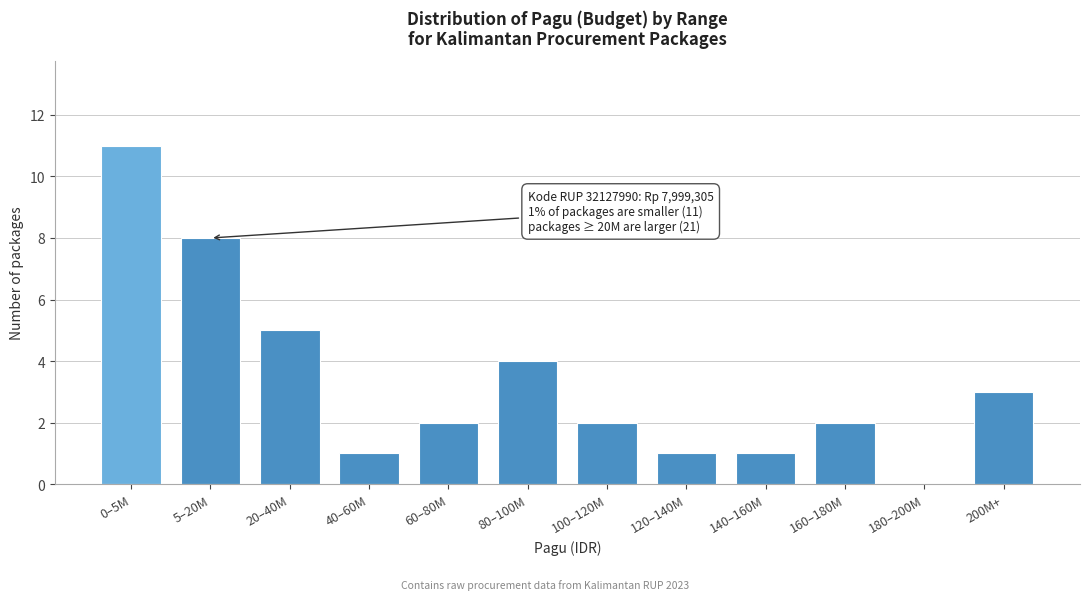

Reading left to right, extract all data points from this chart.

0–5M=11	5–20M=8	20–40M=5	40–60M=1	60–80M=2	80–100M=4	100–120M=2	120–140M=1	140–160M=1	160–180M=2	180–200M=0	200M+=3